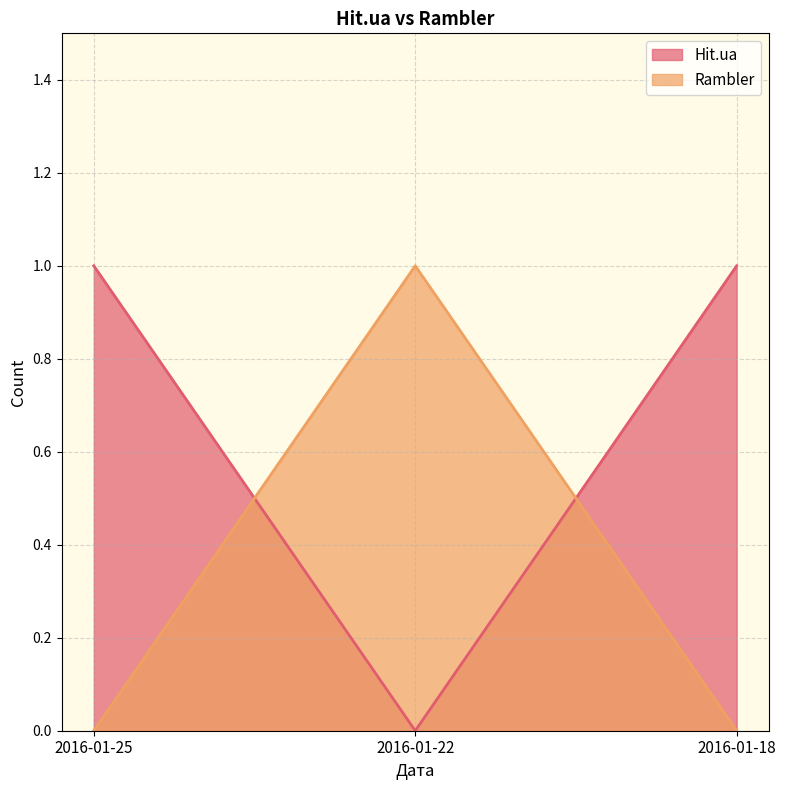

The value of Hit.ua at 2016-01-18 is 1. True or false?

True